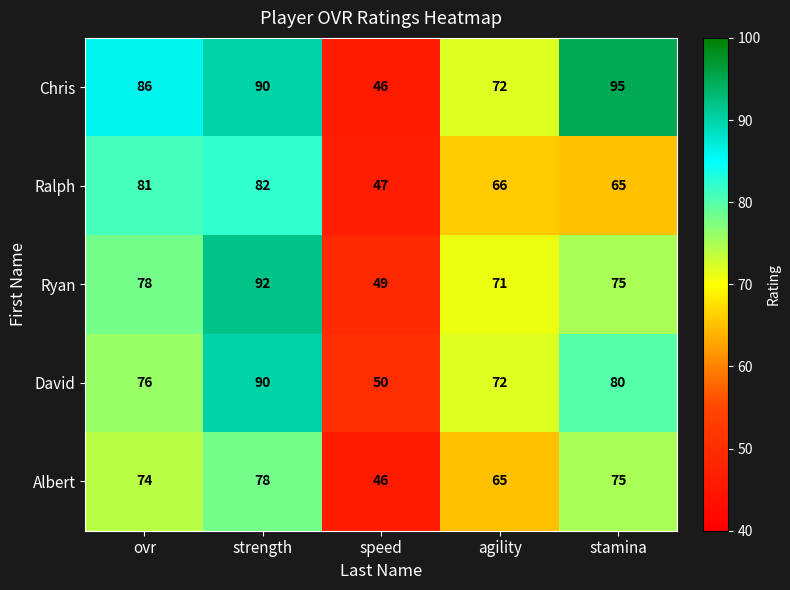

Which label corresponds to the largest value in the chart?

stamina